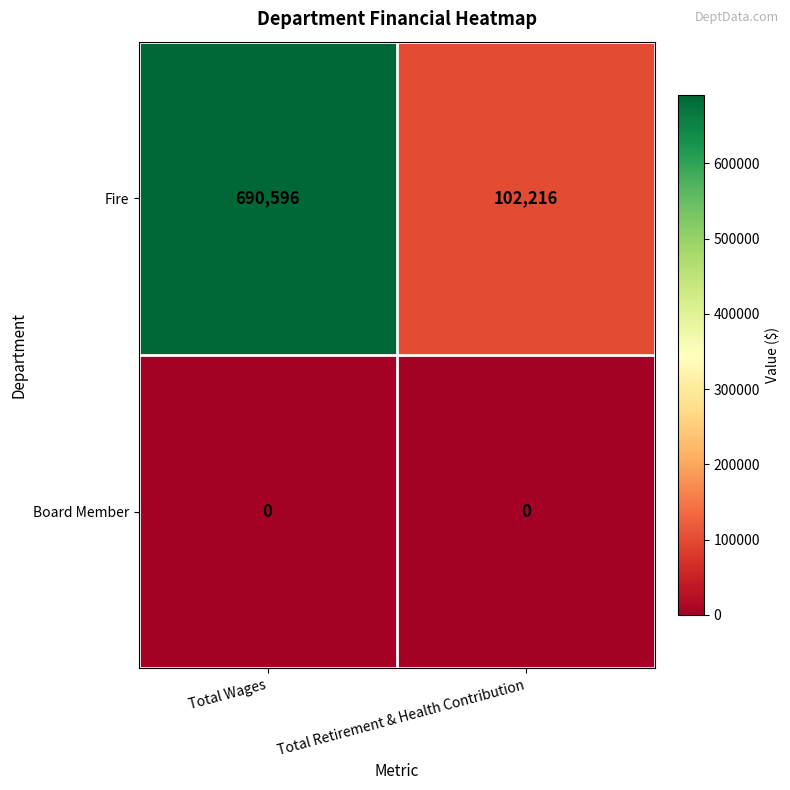

At which category does the chart reach its peak across all series?

Total Wages